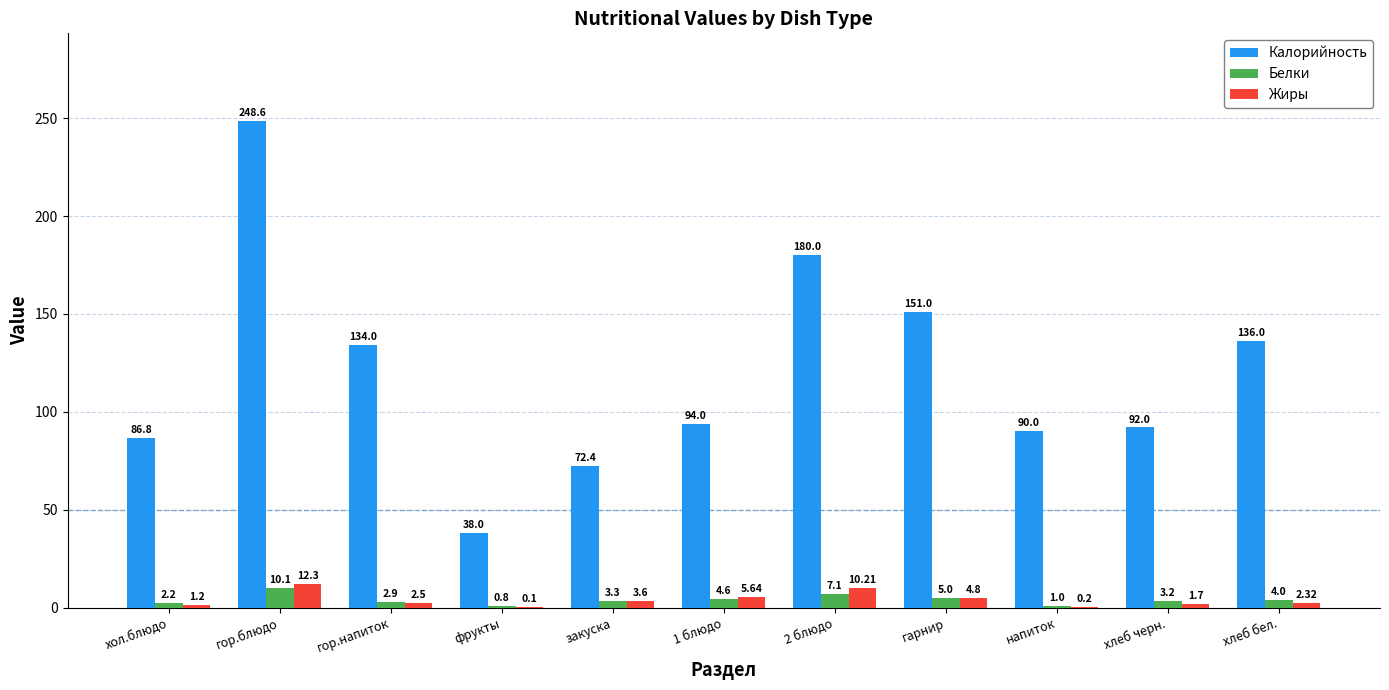

Which series changed the most between закуска and 1 блюдо?

Калорийность